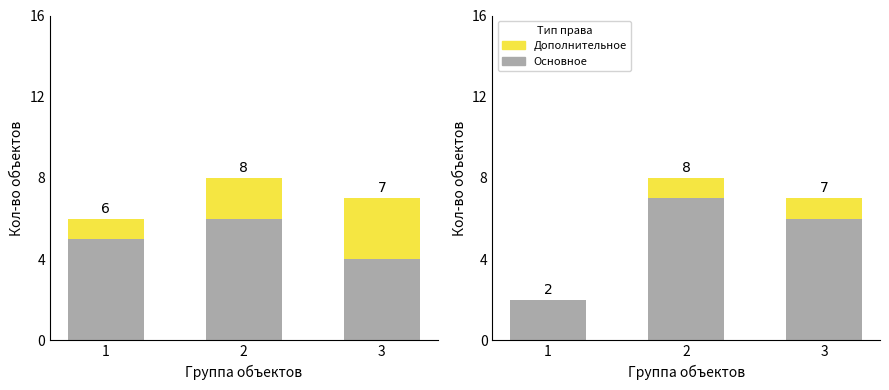

Which has a higher value, 2 or 3?

2